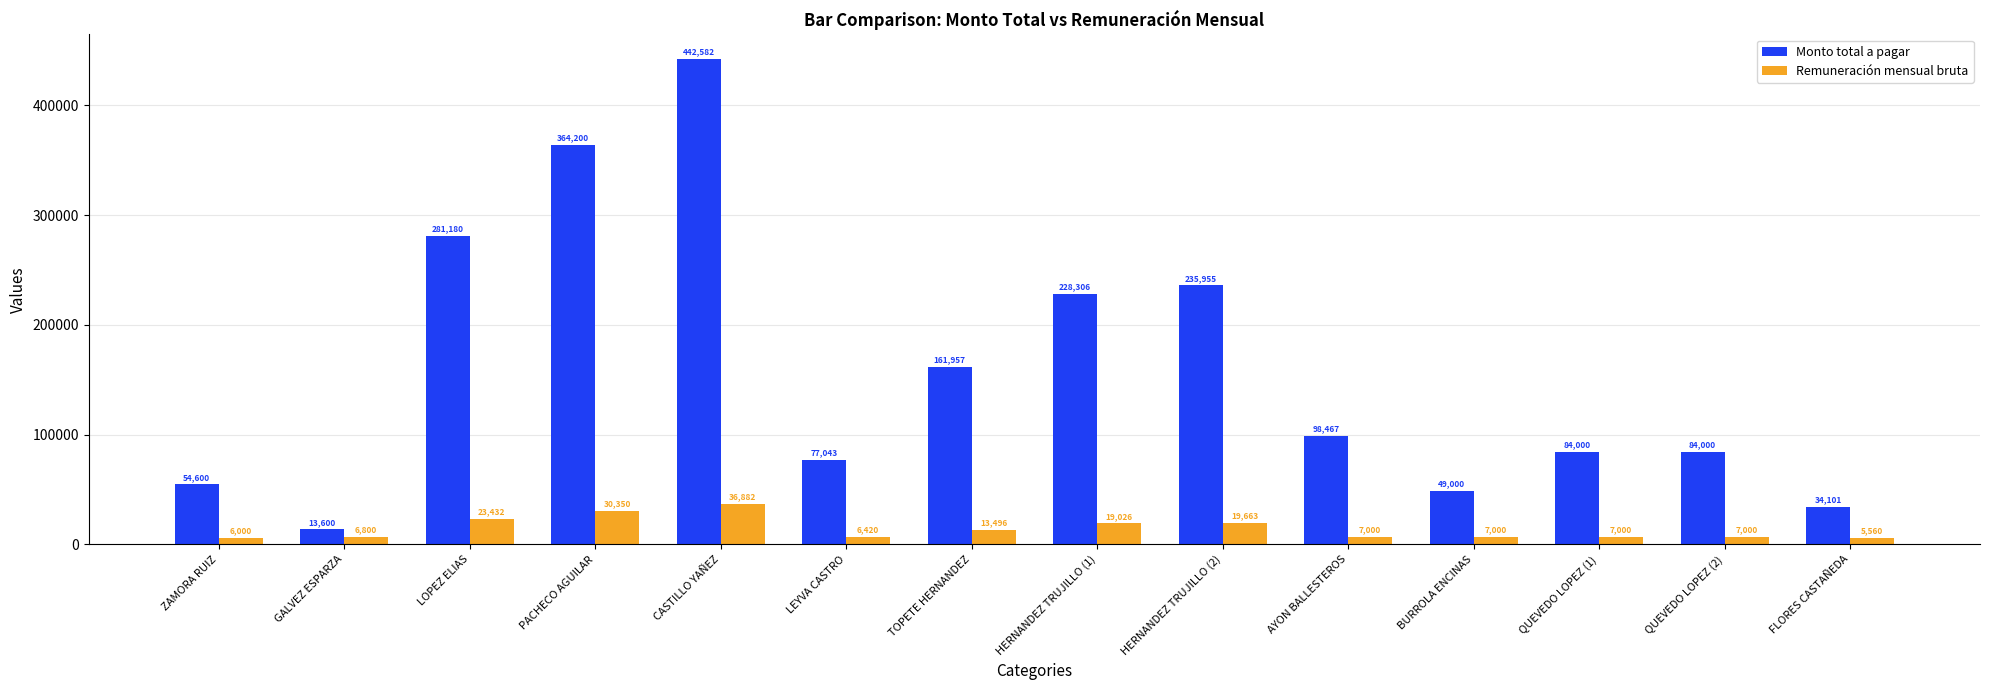

Is it true that Monto total a pagar equals 364200.0 at PACHECO AGUILAR?

True